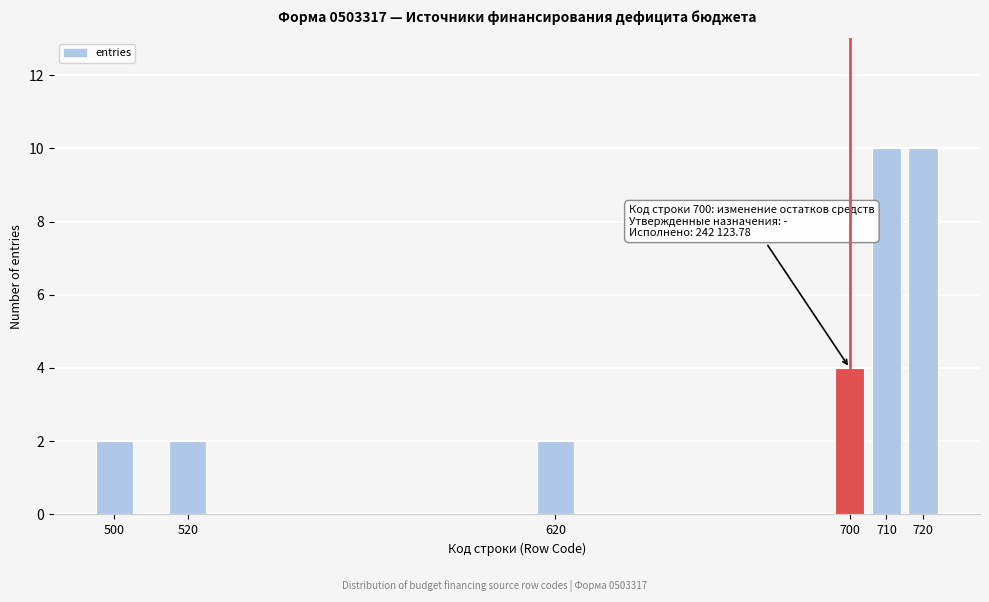

Reading right to left, extract all data points from this chart.

10	10	4	2	2	2